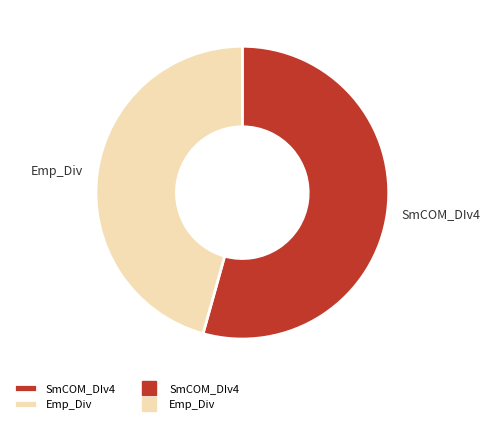

The Emp_Div slice represents 46% of the pie. True or false?

True